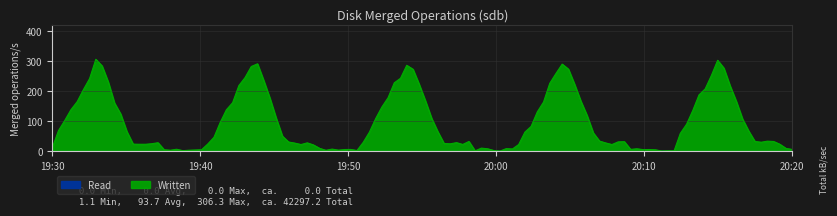

True or false: Read and Written intersect in this chart.

False